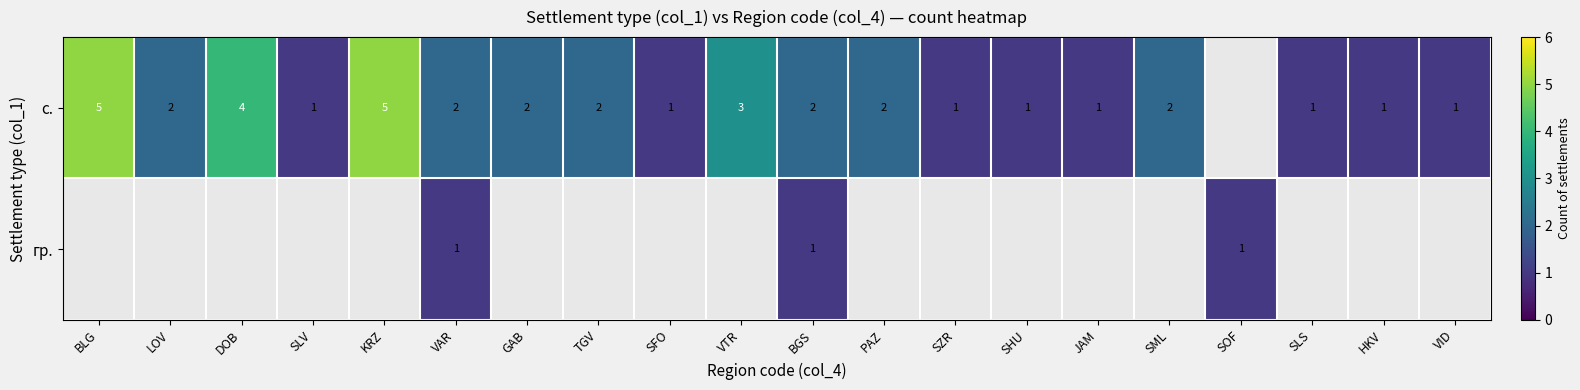

Rank the series at VAR from highest to lowest value.

с., гр.